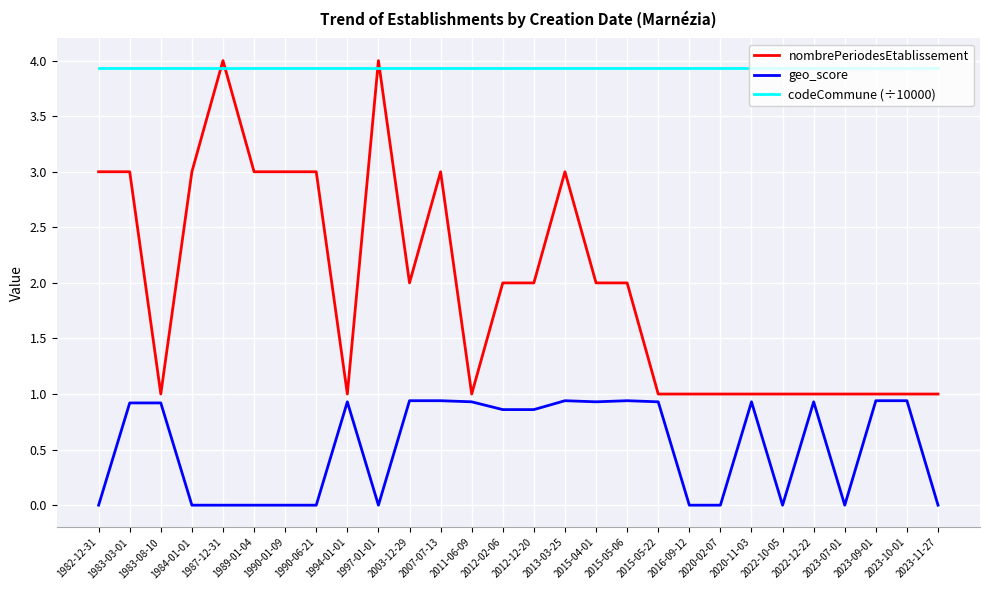

Which series has the widest spread of values?

nombrePeriodesEtablissement